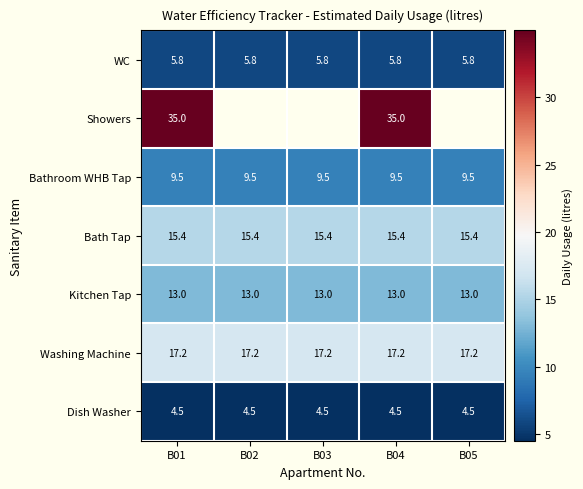

What is the minimum value shown in the chart?

4.5